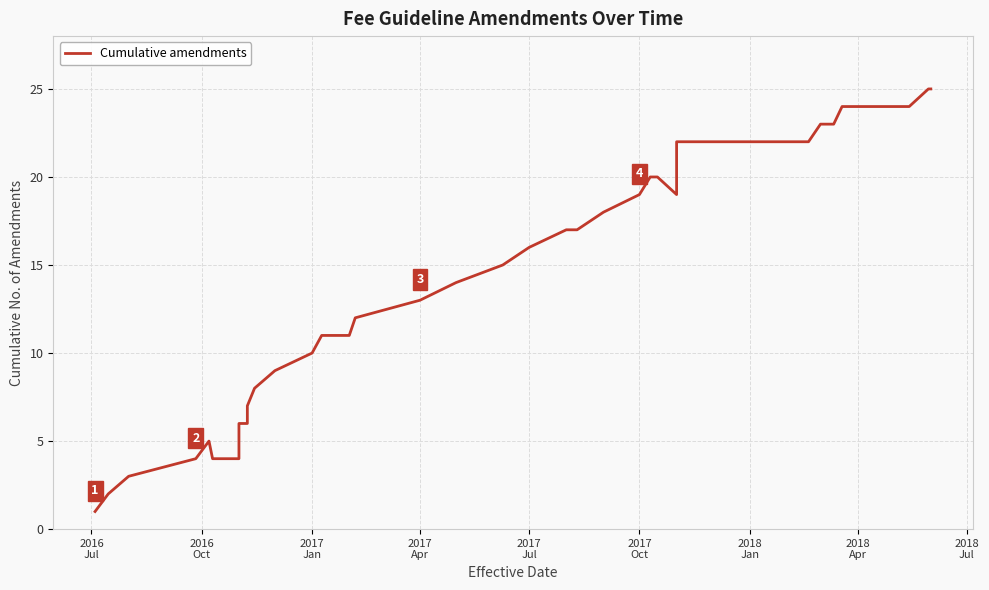

What is the sum of all values?

549